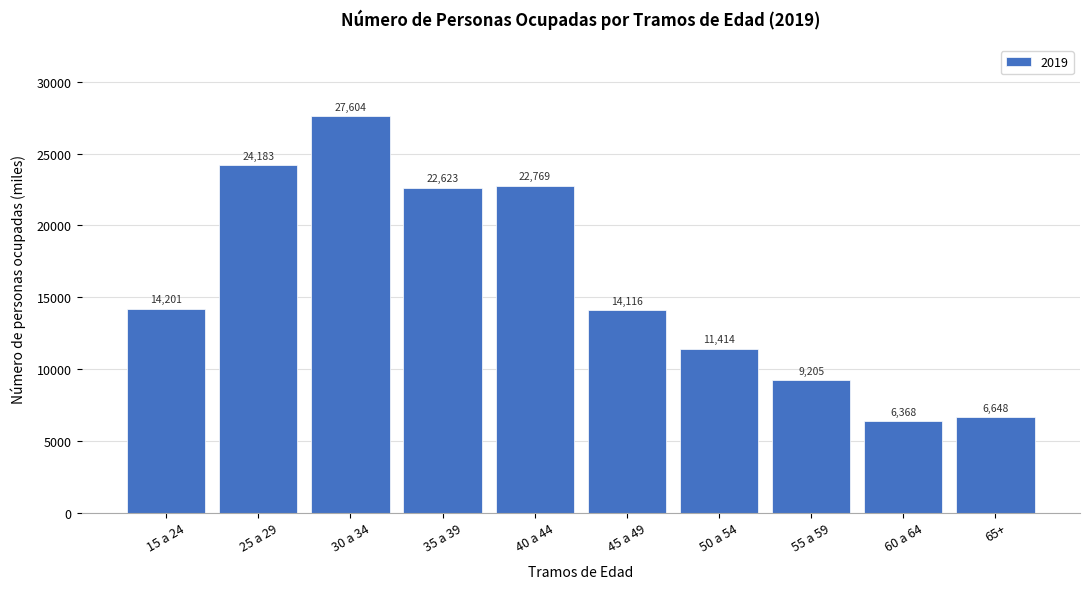

What is the label of the 4th bar from the left?

35 a 39